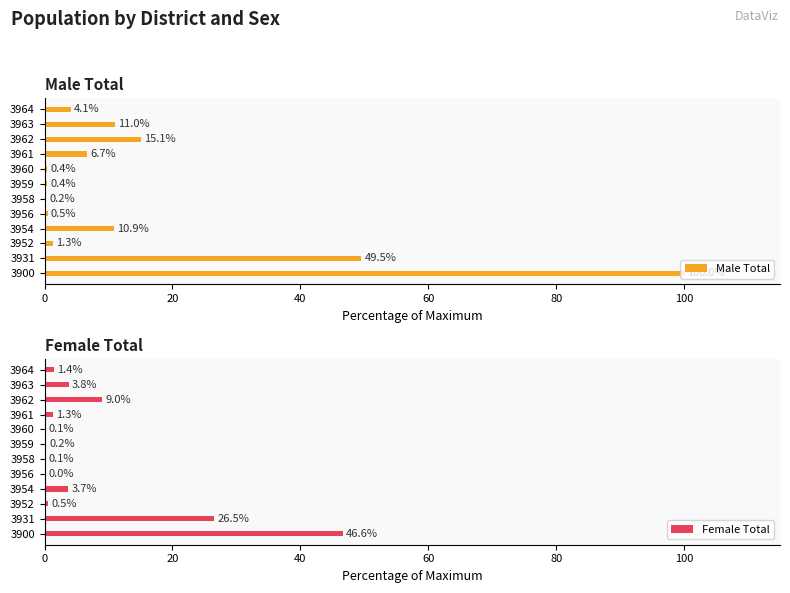

The Male Total series shows 163.5 at 3900. True or false?

False